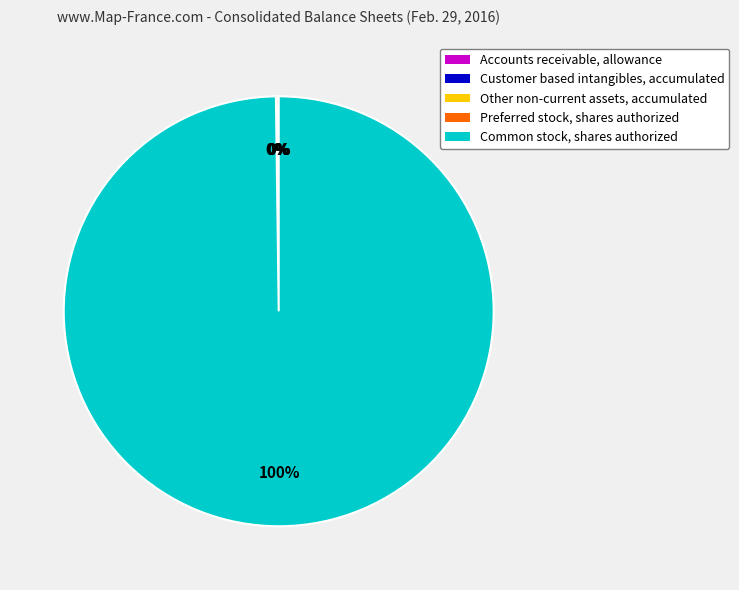

Which category has the biggest portion of the pie?

Common stock, shares authorized